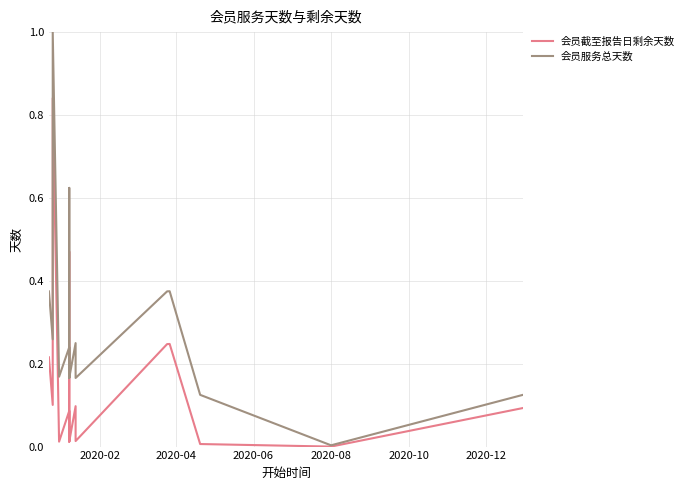

What is the difference between the second highest and second lowest values in the 会员截至报告日剩余天数 series?

0.5